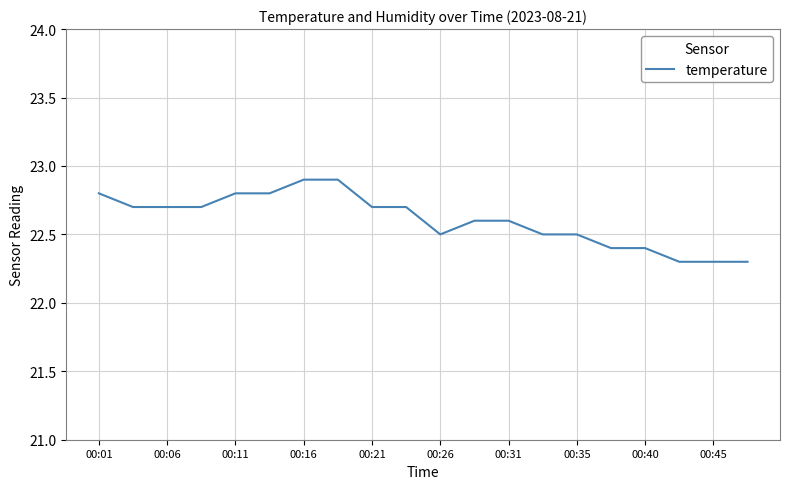

Reading left to right, transcribe all the data shown in this chart.

22.8	22.7	22.7	22.7	22.8	22.8	22.9	22.9	22.7	22.7	22.5	22.6	22.6	22.5	22.5	22.4	22.4	22.3	22.3	22.3